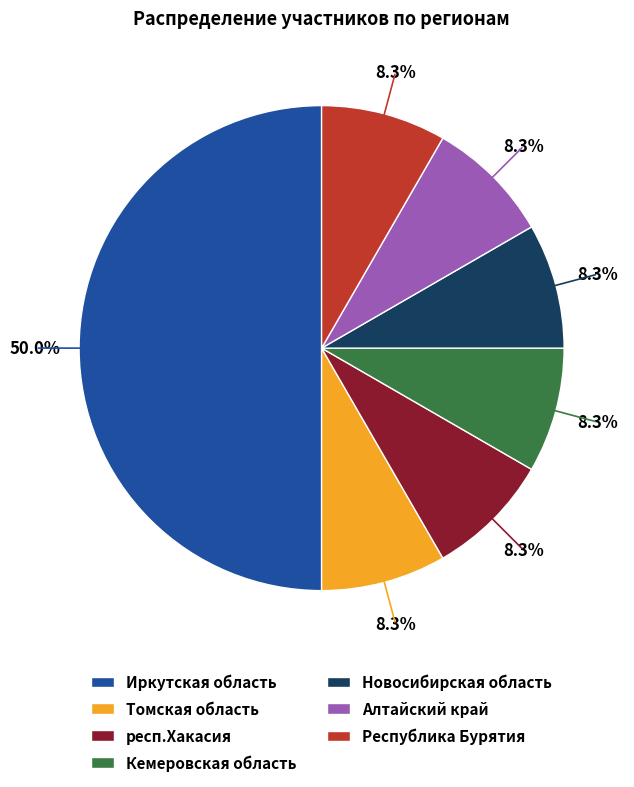

How many slices are in this pie chart?

7